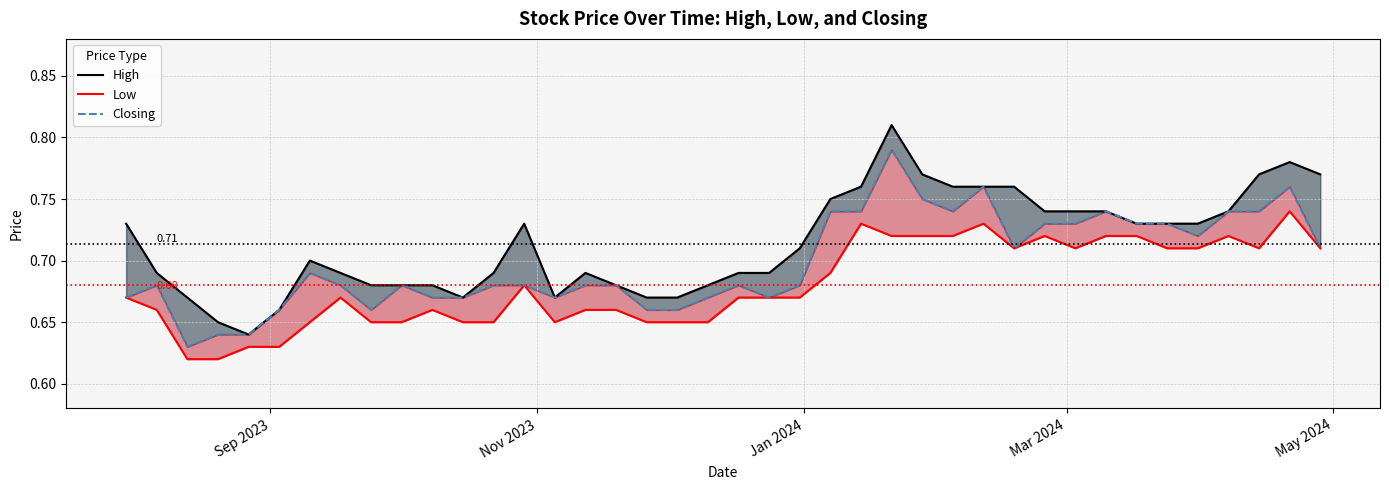

List the series in order of their peak value, lowest first.

Low, Closing, High